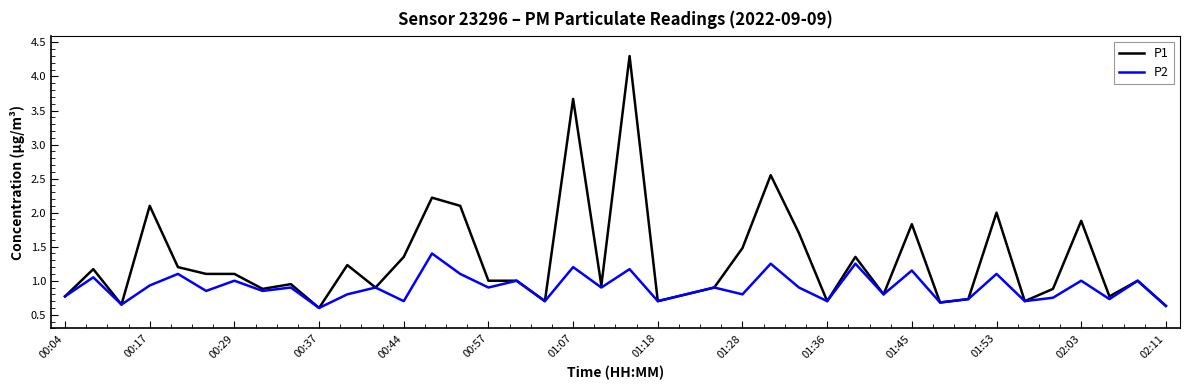

Does the chart have visible grid lines?

No